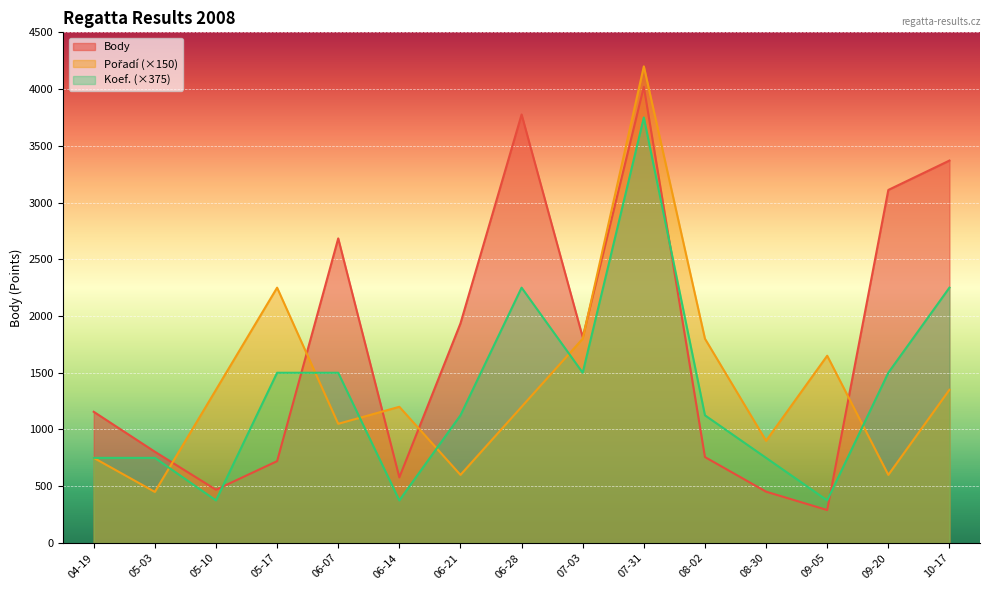

Where is Body nearest to the value 2155?

06-21